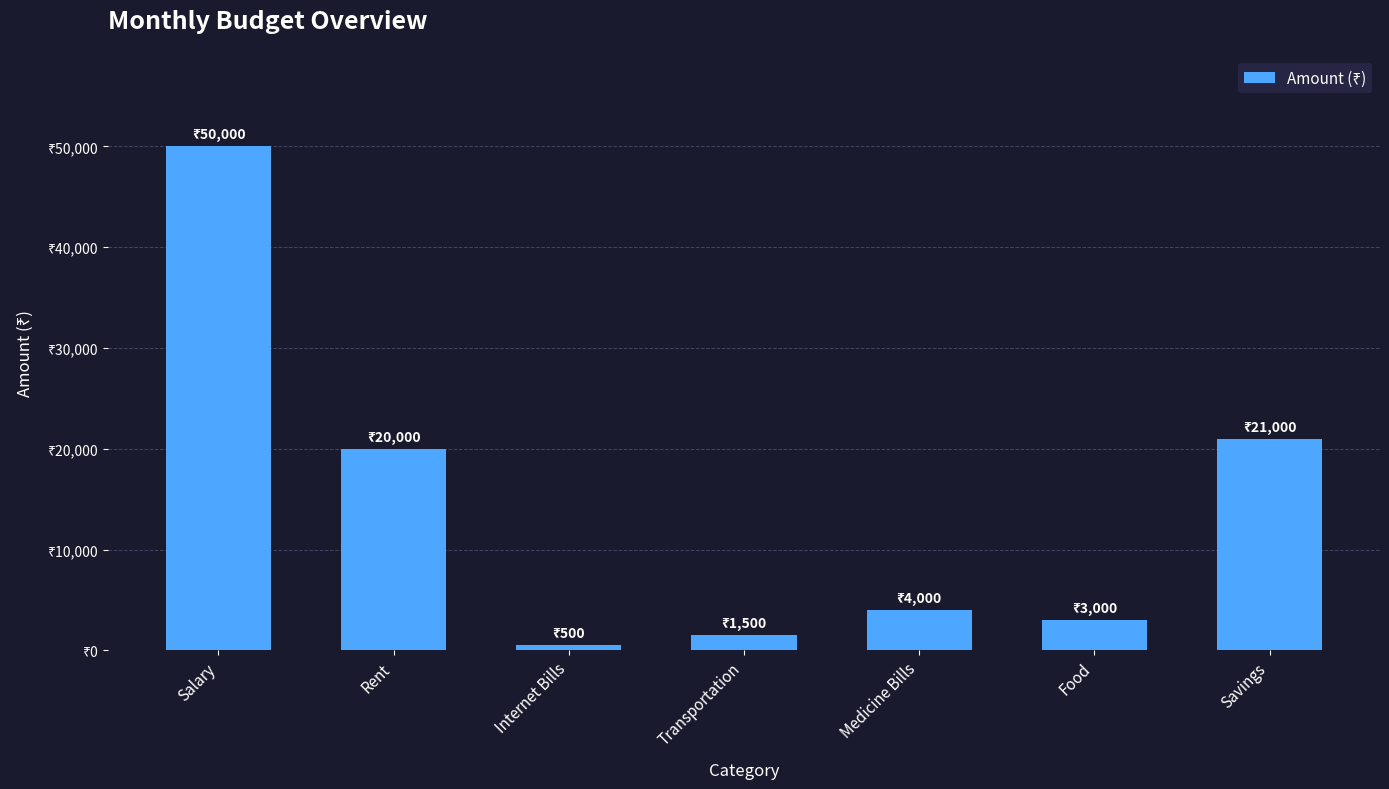

At which label does the data first exceed 4000?

Salary